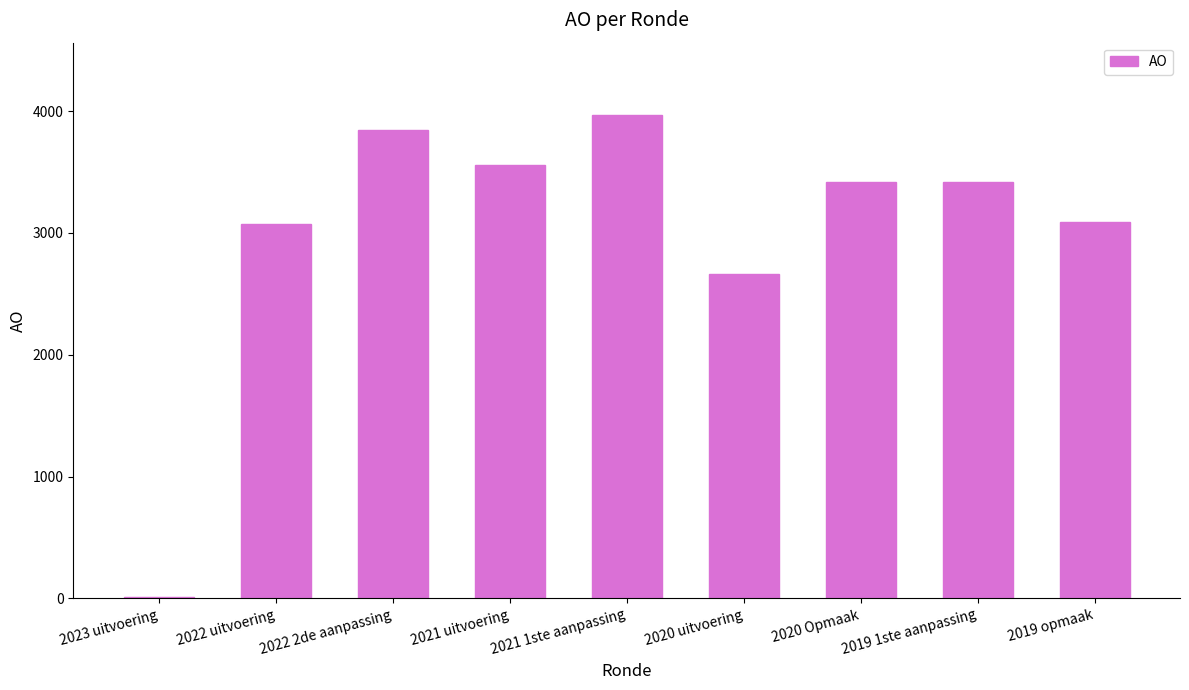

What is the greatest value displayed?

3967